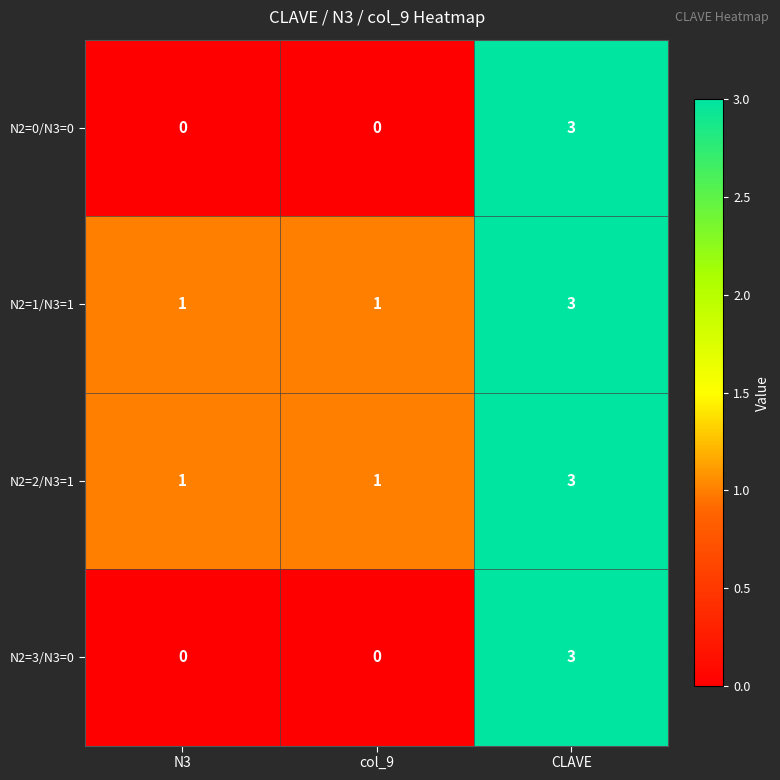

Count the number of data series in this chart.

4